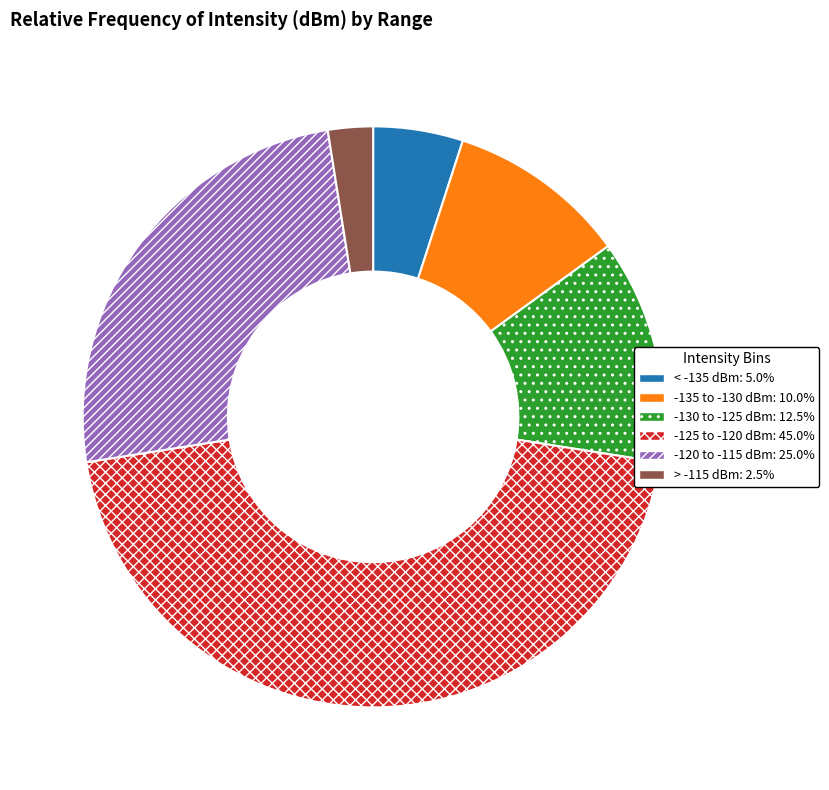

Is there any slice that represents more than half of the pie?

No